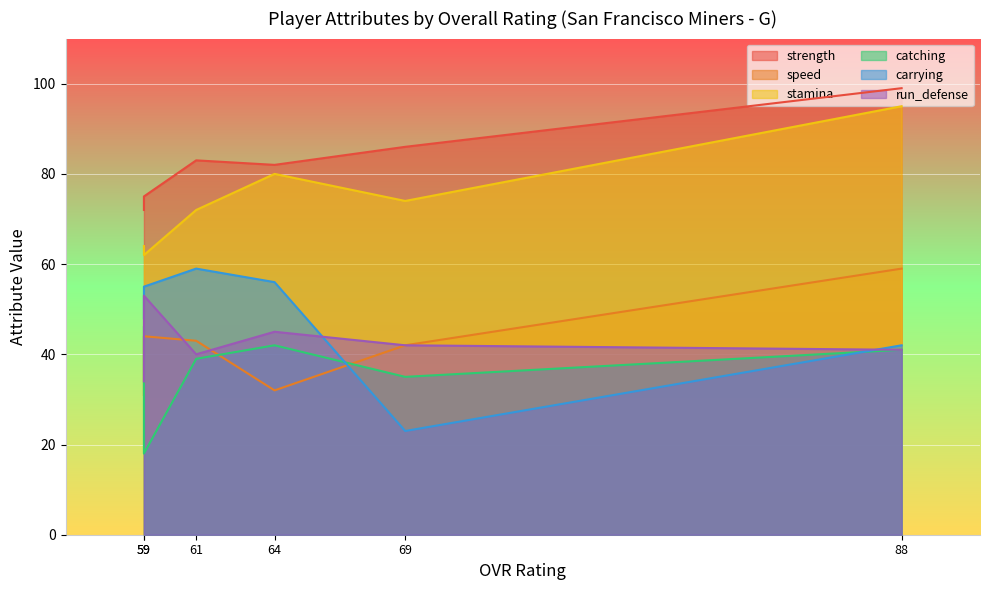

True or false: carrying and strength cross at least once.

False